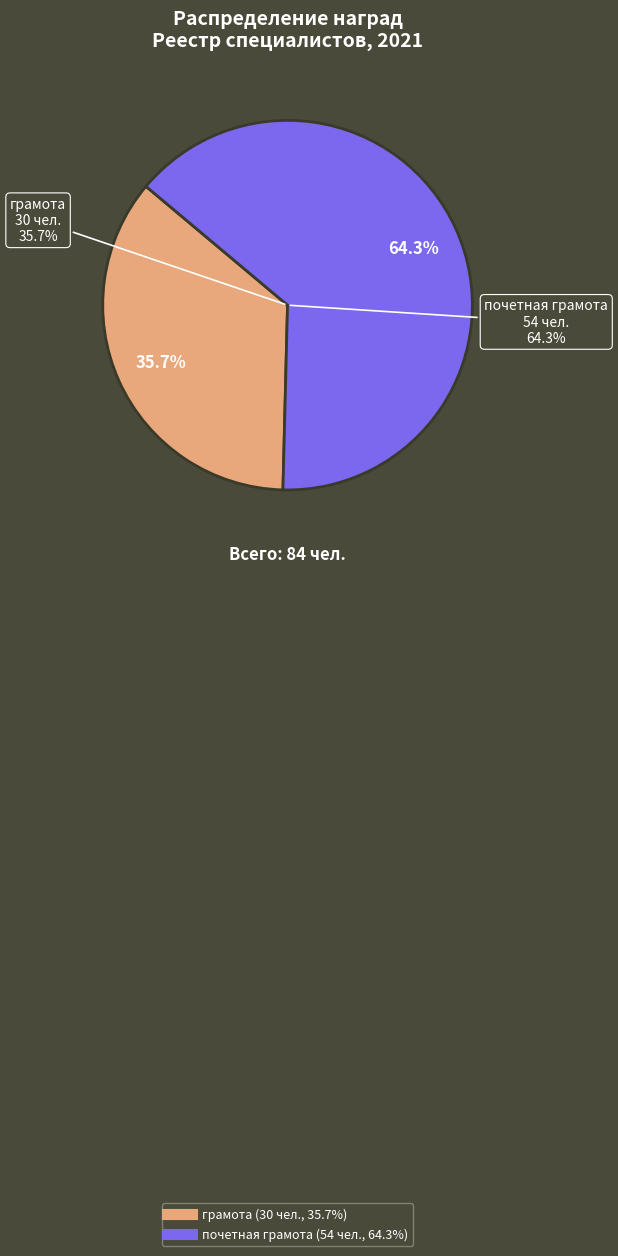

Does почетная грамота account for over 50% of the chart?

Yes